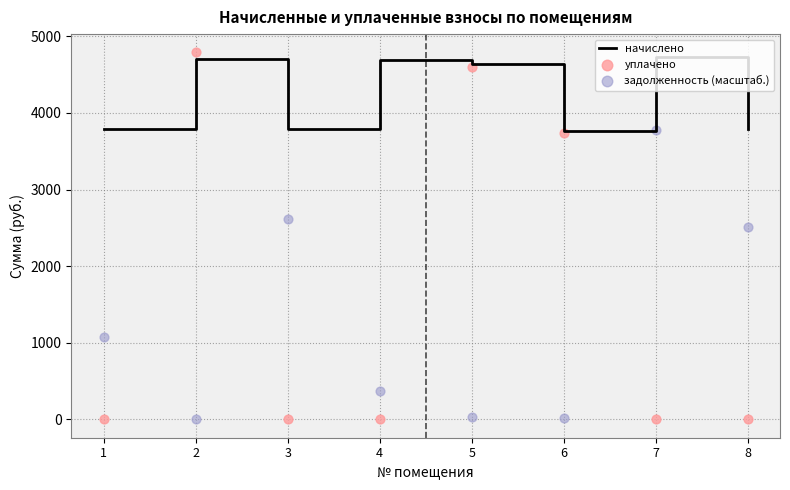

At how many categories does at least one series exceed 4?

8